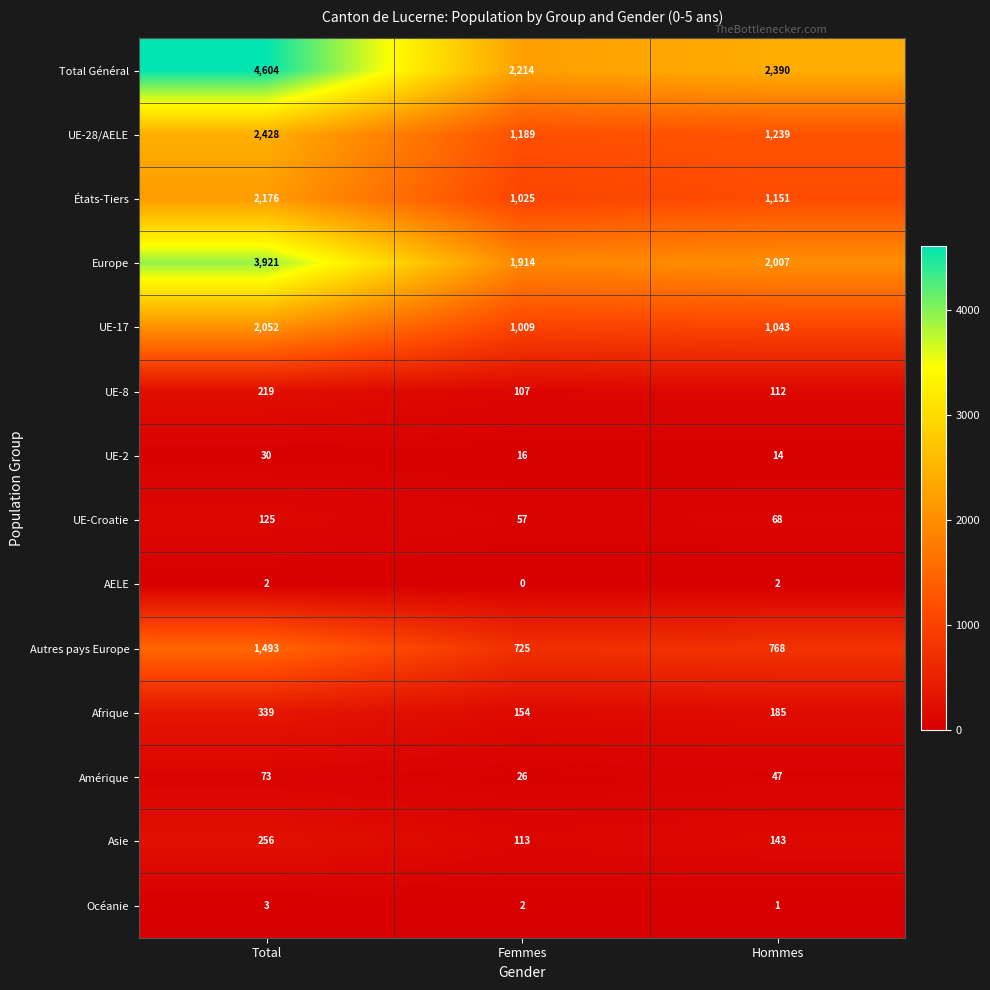

Which series has the widest spread of values?

Total Général